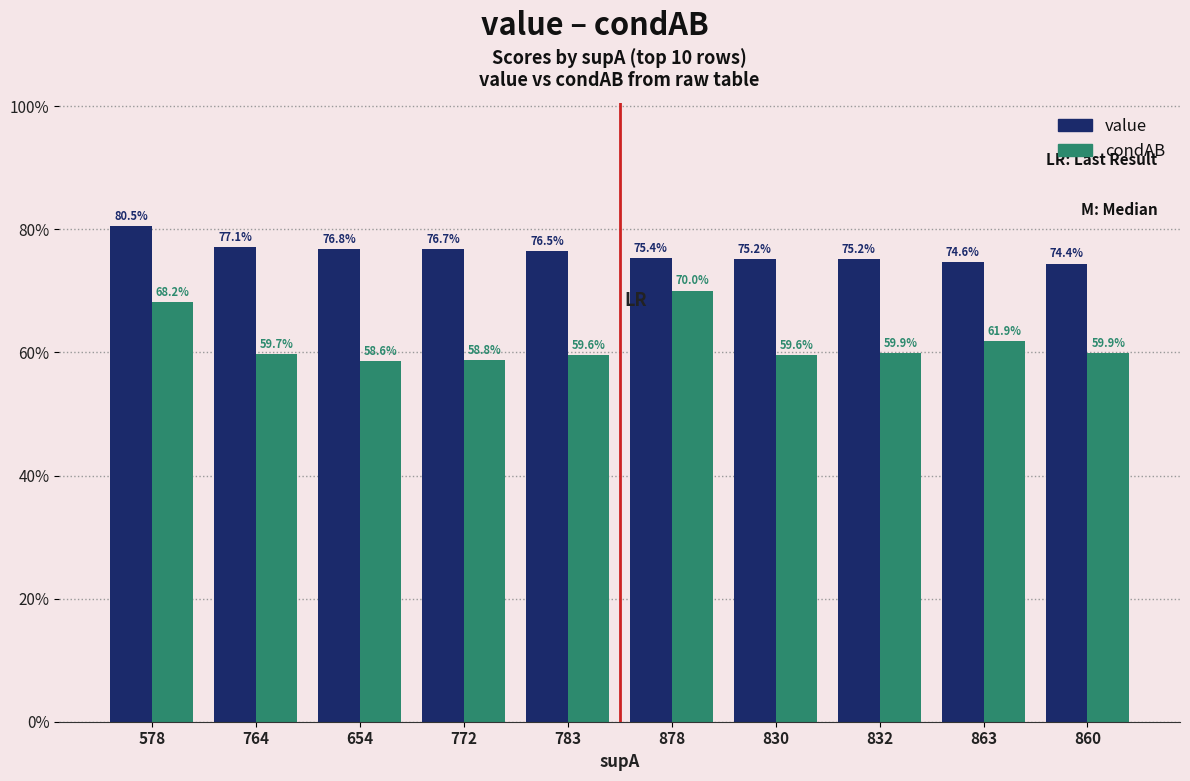

Reading right to left, what are all the values shown in this chart?

value: 860=0.7	863=0.7	832=0.8	830=0.8	878=0.8	783=0.8	772=0.8	654=0.8	764=0.8	578=0.8
condAB: 860=0.6	863=0.6	832=0.6	830=0.6	878=0.7	783=0.6	772=0.6	654=0.6	764=0.6	578=0.7